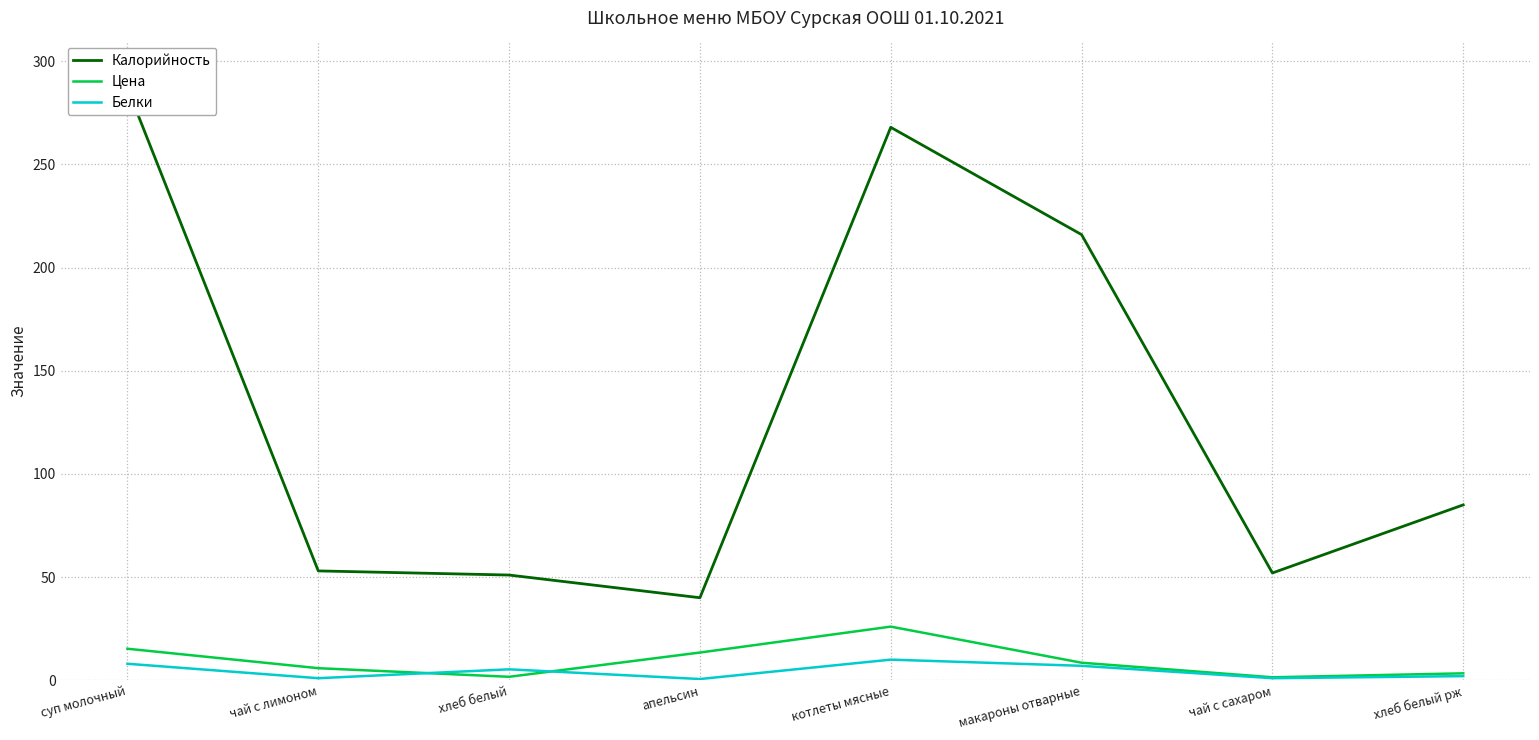

What is the approximate value of Калорийность at котлеты мясные?

268.0